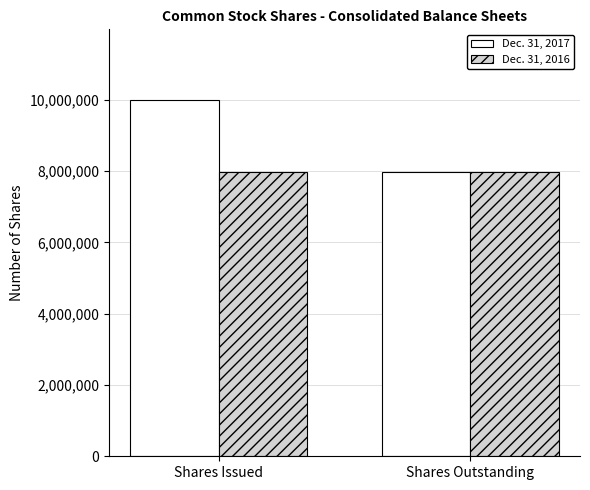

What position from the left is Shares Outstanding?

2